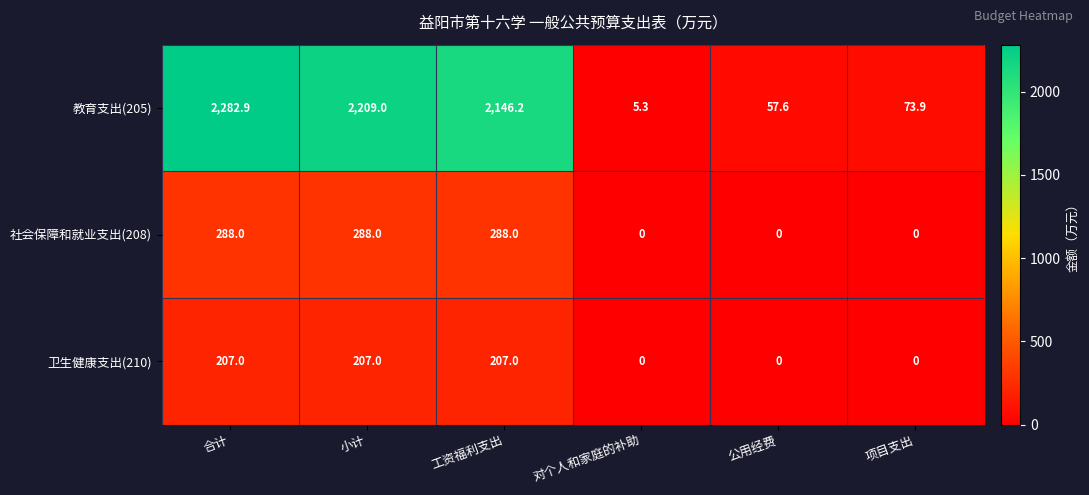

Which series has the largest total across all categories?

教育支出(205)